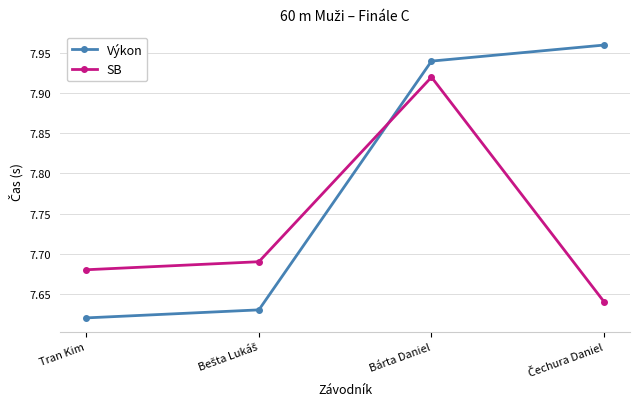

List the series in order of their peak value, highest first.

Výkon, SB